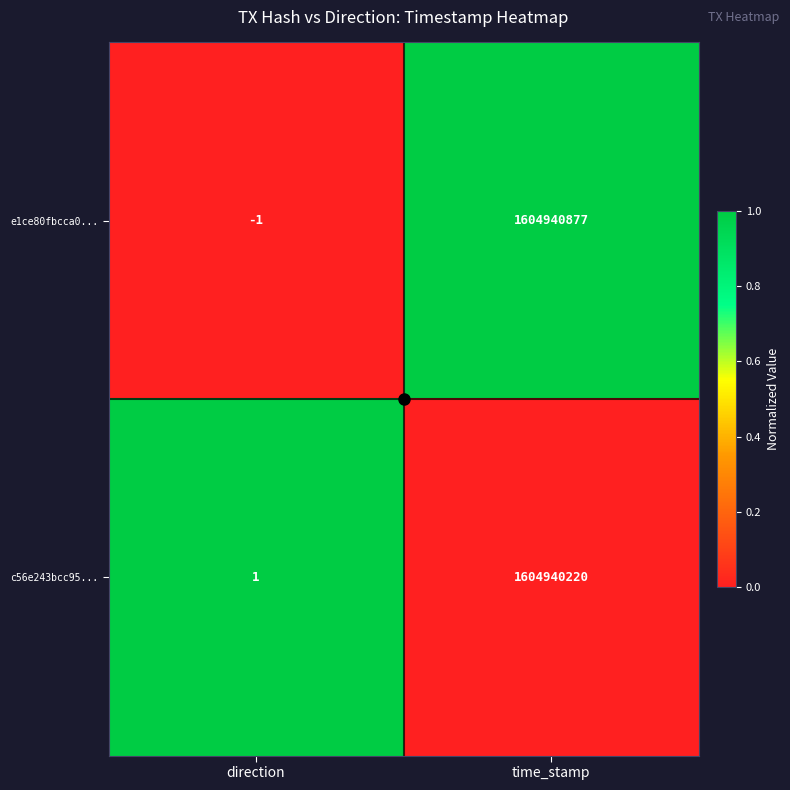

Which series changed the most between direction and time_stamp?

e1ce80fbcca0...